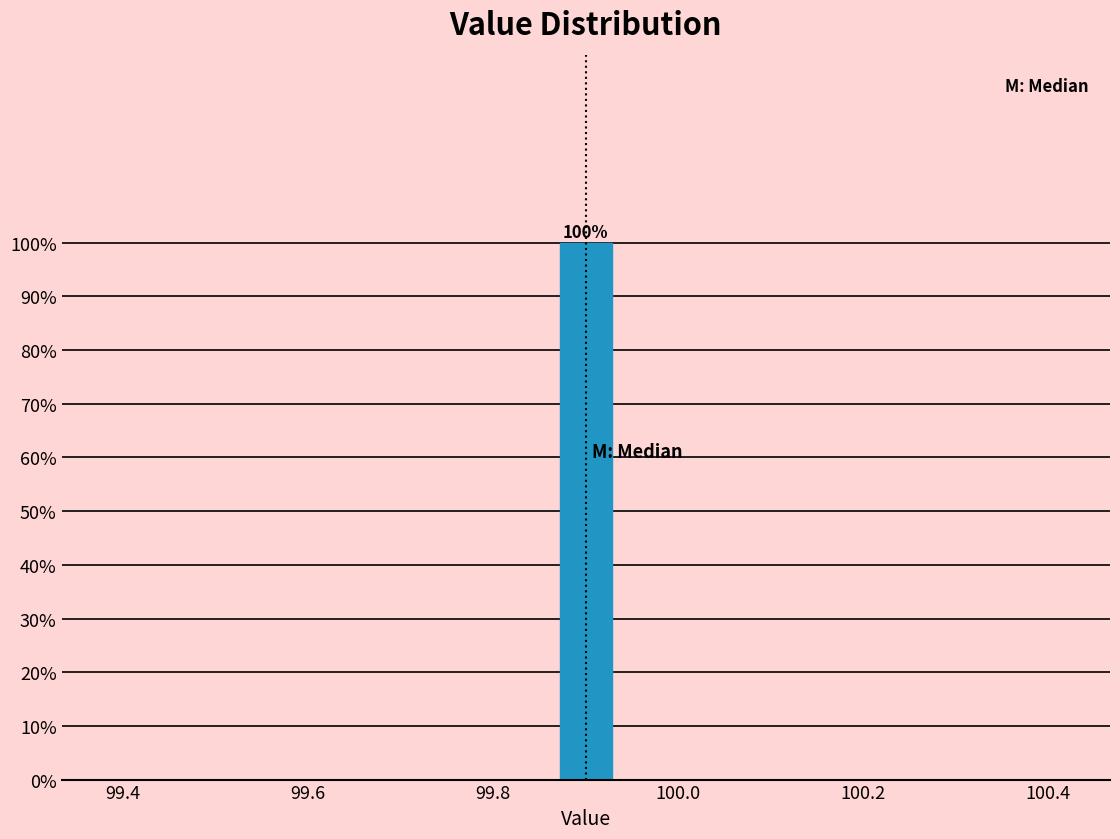

Read against the x-axis, roughly where is the centre of the tallest bar?

99.90